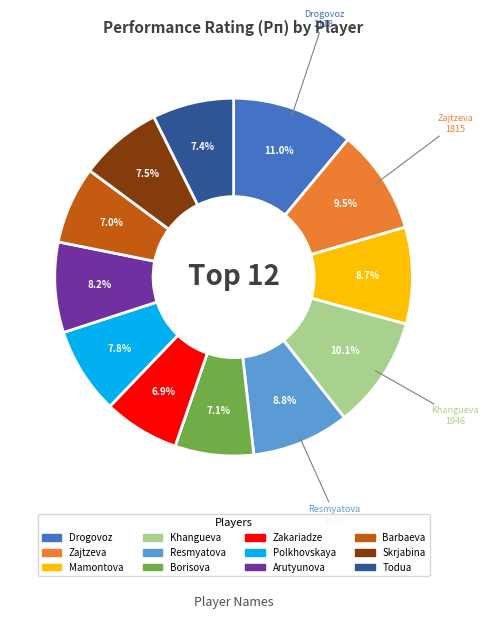

Count the number of slices in the pie.

12